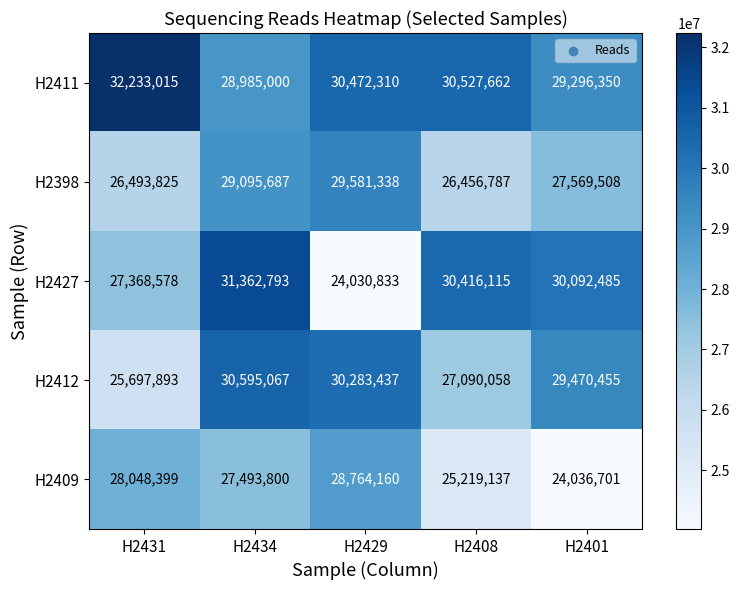

What is the sum of the H2427 values at H2401 and H2408?

60508600